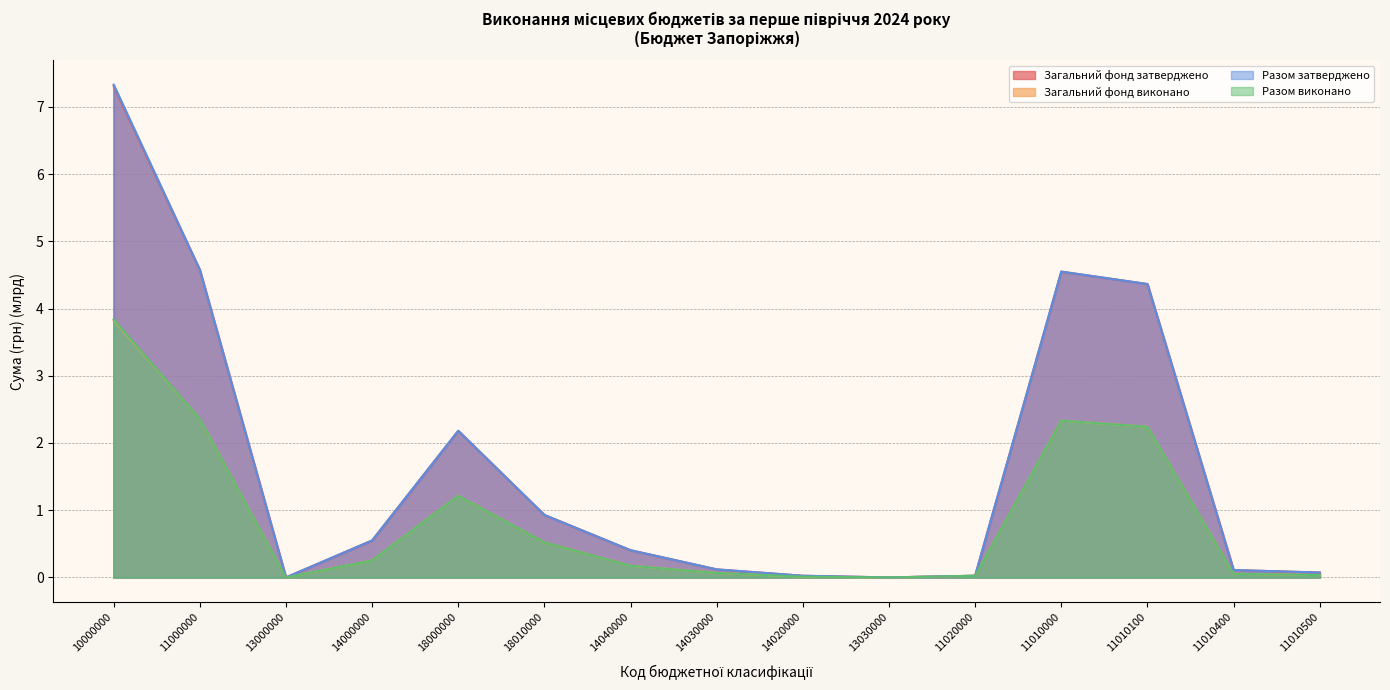

Which label corresponds to the largest value in the chart?

10000000